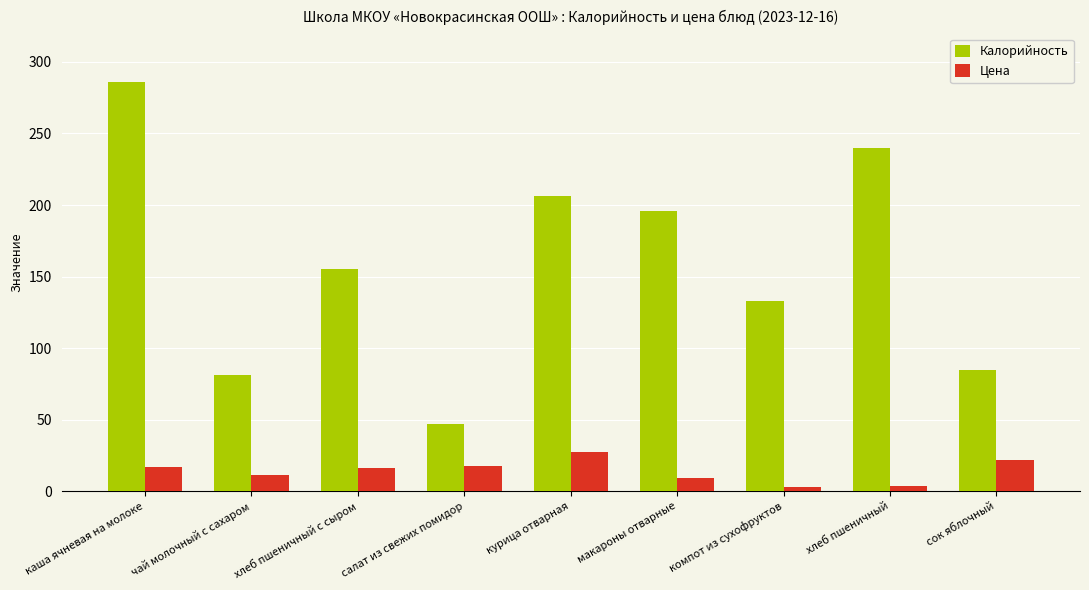

How many values in the Калорийность series are below 155?

4